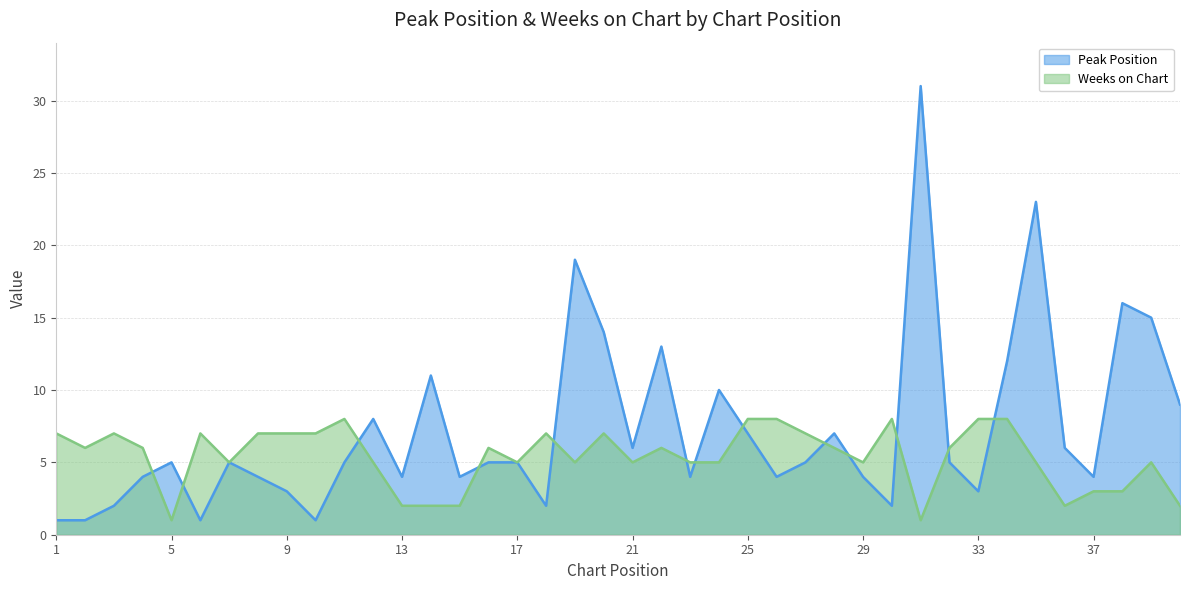

At how many categories does at least one series exceed 2?

40